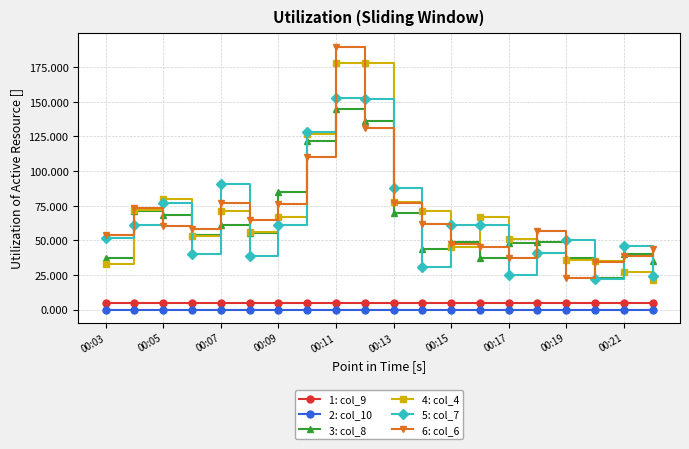

True or false: 2: col_10 and 3: col_8 intersect in this chart.

False